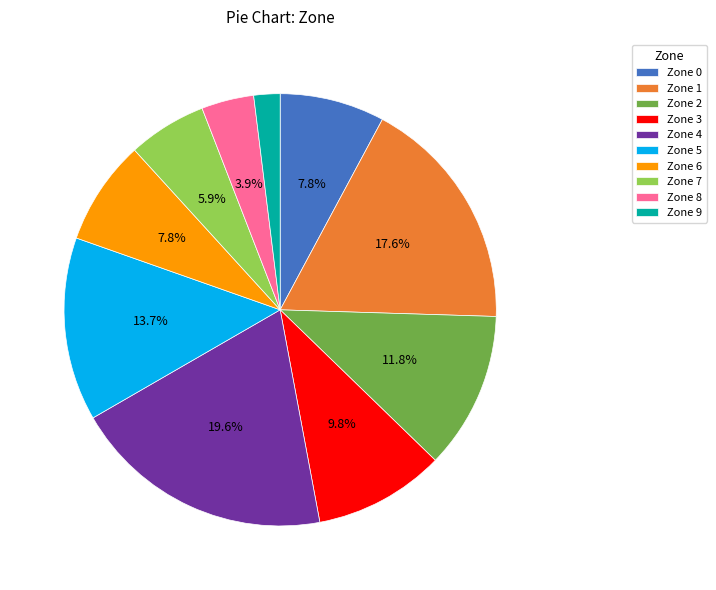

What portion of the pie excludes Zone 3?

90.2%